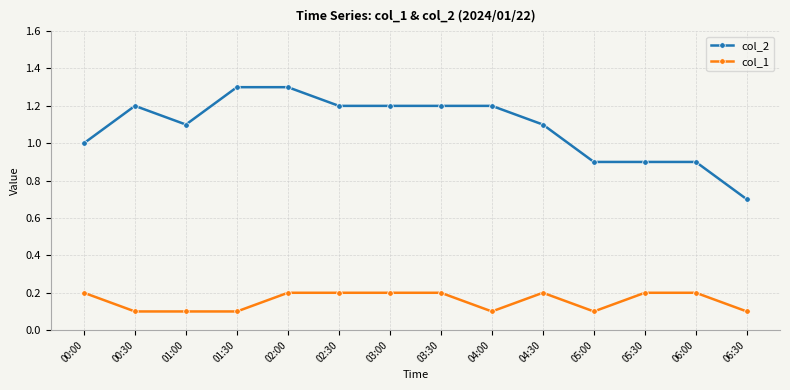

Which series has the largest total across all categories?

col_2